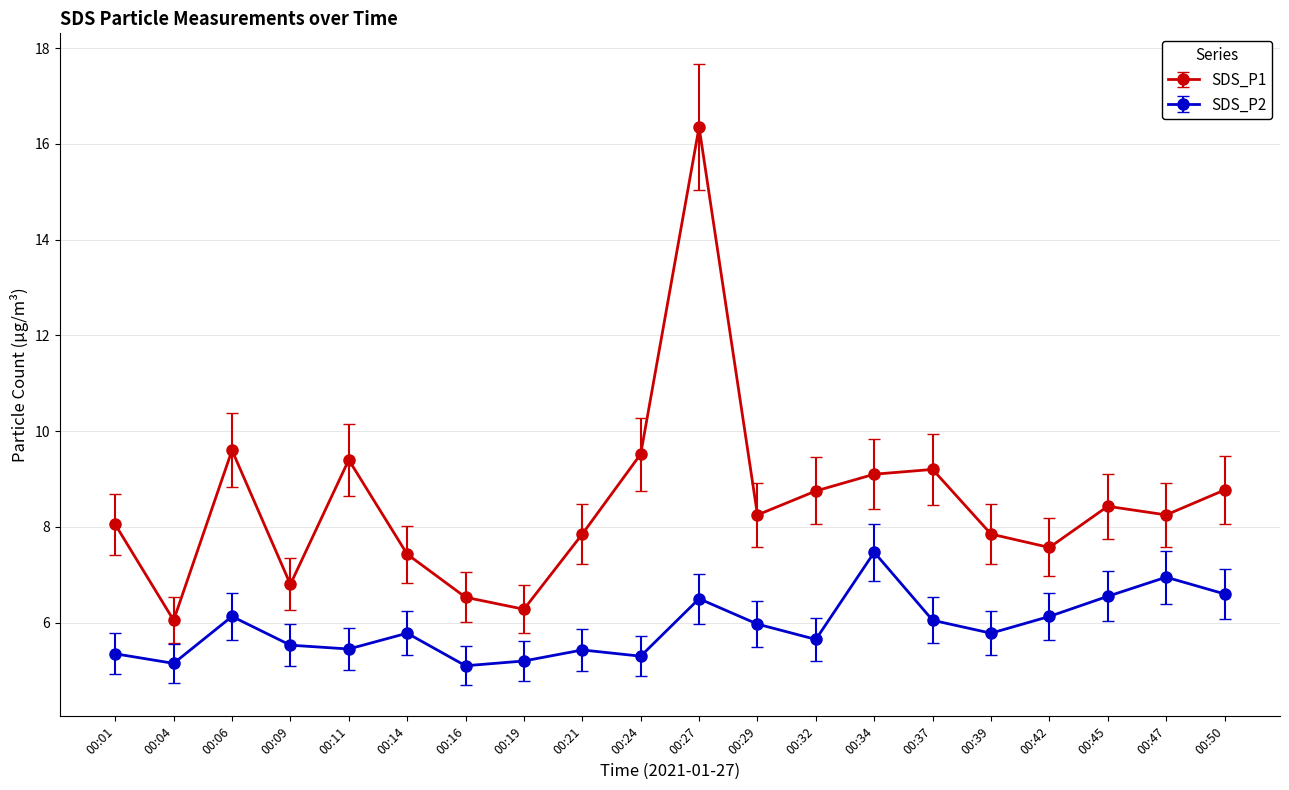

True or false: SDS_P1 and SDS_P2 cross at least once.

False